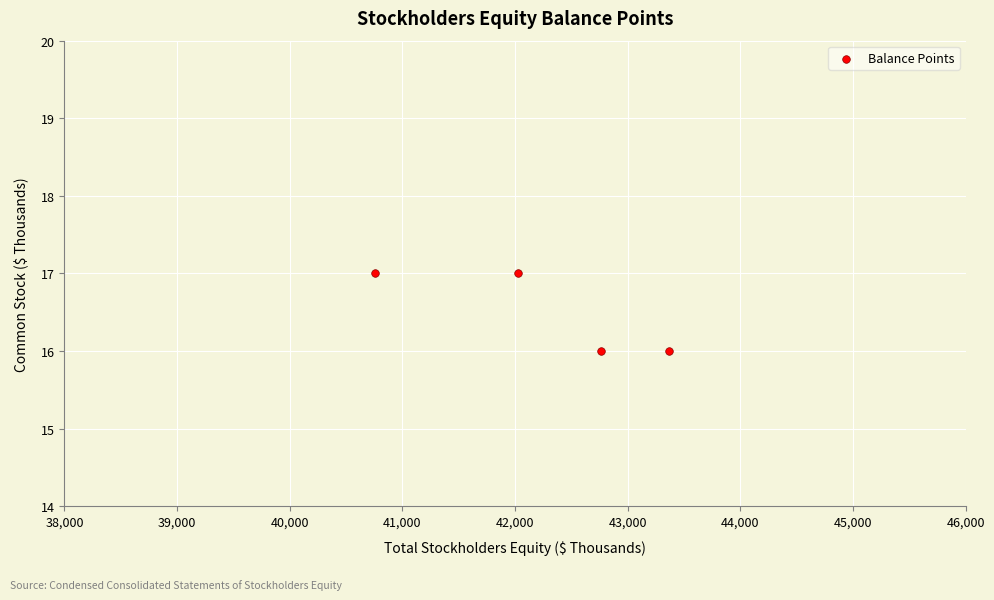

What is the range of X values (max minus min)?

2602